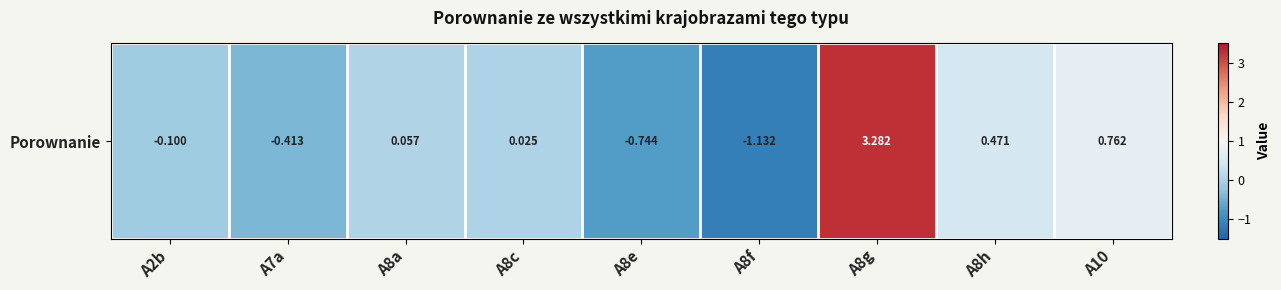

How many values are below zero?

4